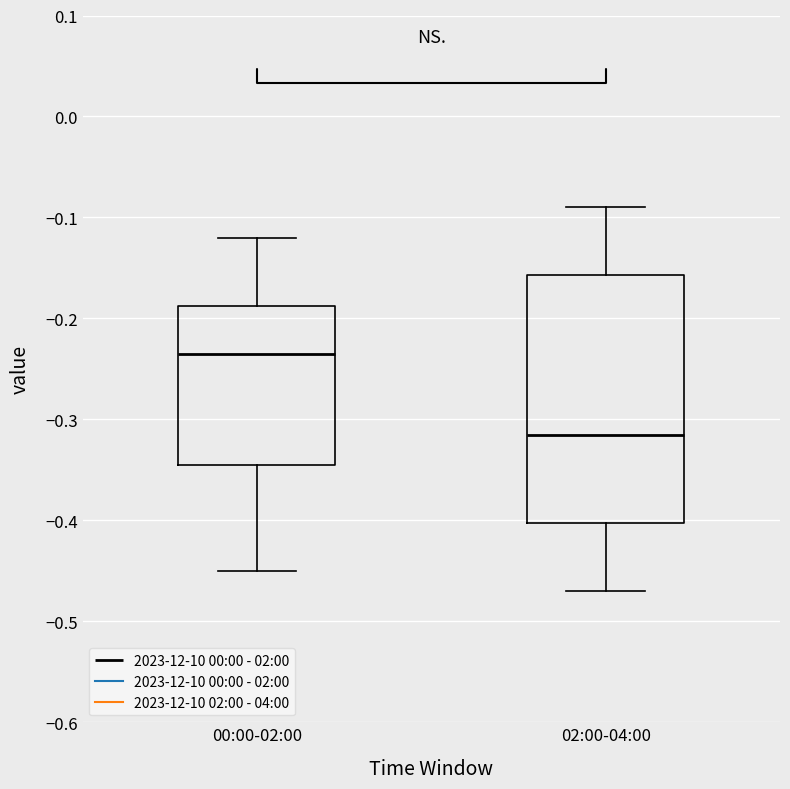

Reading left to right, read every box against the y-axis: the position of its median line, the range the box covers, and the ends of its whiskers. The values are not printed on the chart, so give them approximately, as read against the axis.

00:00-02:00: median -0.23, box -0.34 to -0.19, whiskers -0.45 to -0.12
02:00-04:00: median -0.31, box -0.40 to -0.16, whiskers -0.47 to -0.09